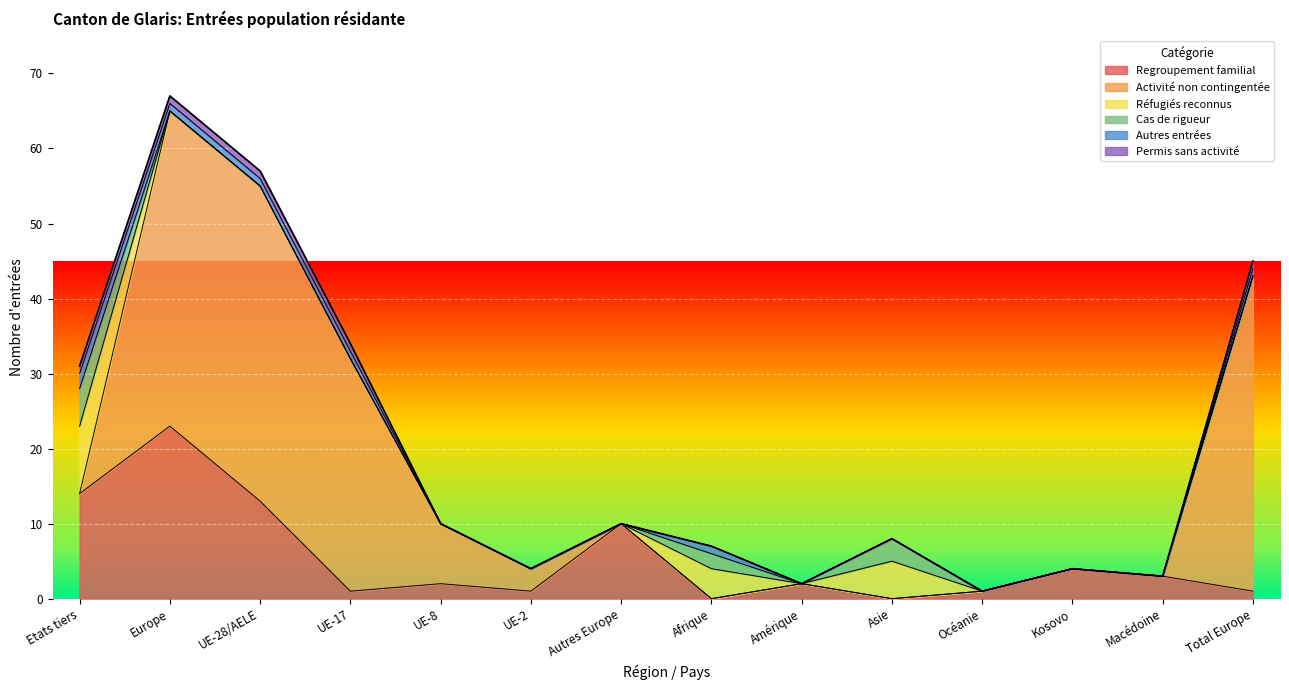

Reading right to left, transcribe all the data shown in this chart.

Regroupement familial: Total Europe=1	Macédoine=3	Kosovo=4	Océanie=1	Asie=0	Amérique=2	Afrique=0	Autres Europe=10	UE-2=1	UE-8=2	UE-17=1	UE-28/AELE=13	Europe=23	Etats tiers=14
Activité non contingentée: Total Europe=42	Macédoine=0	Kosovo=0	Océanie=0	Asie=0	Amérique=0	Afrique=0	Autres Europe=0	UE-2=3	UE-8=8	UE-17=31	UE-28/AELE=42	Europe=42	Etats tiers=0
Réfugiés reconnus: Total Europe=0	Macédoine=0	Kosovo=0	Océanie=0	Asie=5	Amérique=0	Afrique=4	Autres Europe=0	UE-2=0	UE-8=0	UE-17=0	UE-28/AELE=0	Europe=0	Etats tiers=9
Cas de rigueur: Total Europe=0	Macédoine=0	Kosovo=0	Océanie=0	Asie=3	Amérique=0	Afrique=2	Autres Europe=0	UE-2=0	UE-8=0	UE-17=0	UE-28/AELE=0	Europe=0	Etats tiers=5
Autres entrées: Total Europe=1	Macédoine=0	Kosovo=0	Océanie=0	Asie=0	Amérique=0	Afrique=1	Autres Europe=0	UE-2=0	UE-8=0	UE-17=1	UE-28/AELE=1	Europe=1	Etats tiers=2
Permis sans activité: Total Europe=1	Macédoine=0	Kosovo=0	Océanie=0	Asie=0	Amérique=0	Afrique=0	Autres Europe=0	UE-2=0	UE-8=0	UE-17=1	UE-28/AELE=1	Europe=1	Etats tiers=1